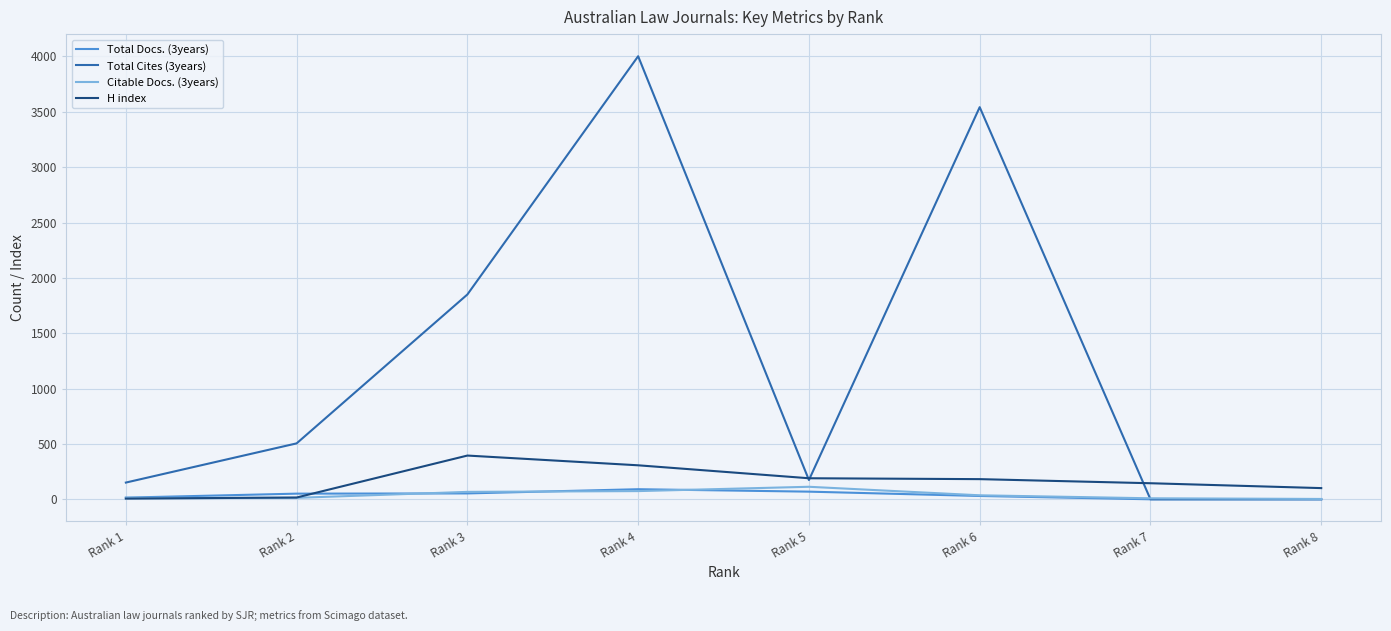

List the series in order of their peak value, lowest first.

Total Docs. (3years), Citable Docs. (3years), H index, Total Cites (3years)